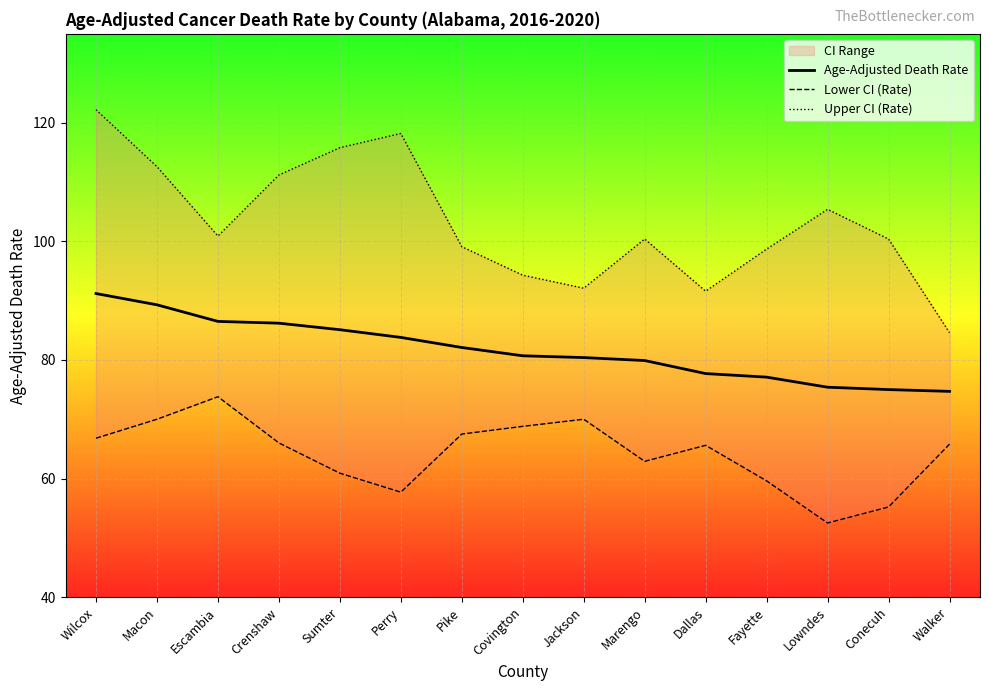

Which series has the largest total across all categories?

Upper CI (Rate)